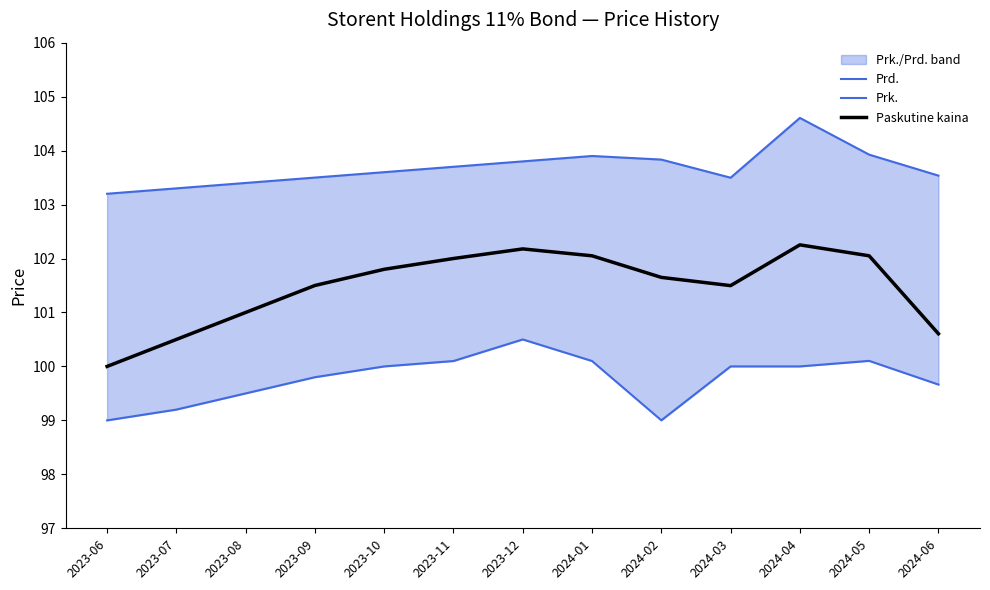

In Paskutine kaina, how many points are higher than both neighbors (excluding endpoints)?

2